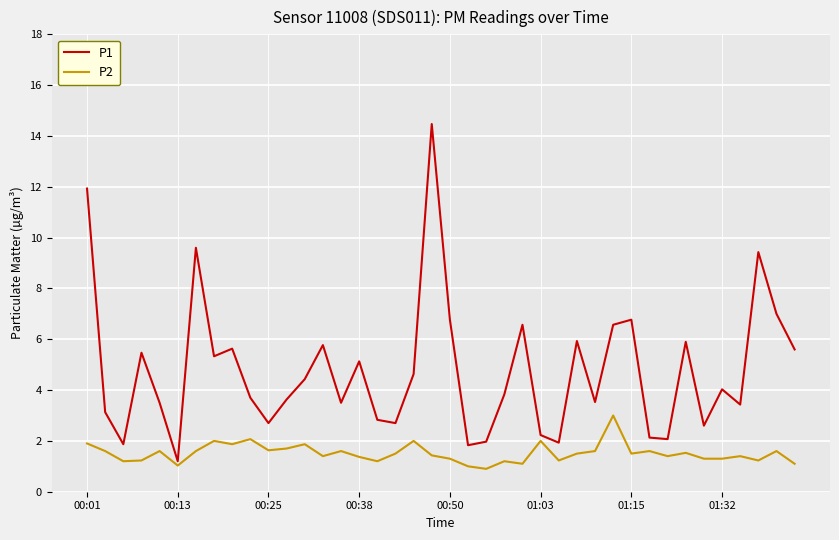

True or false: P1 and P2 cross at least once.

False